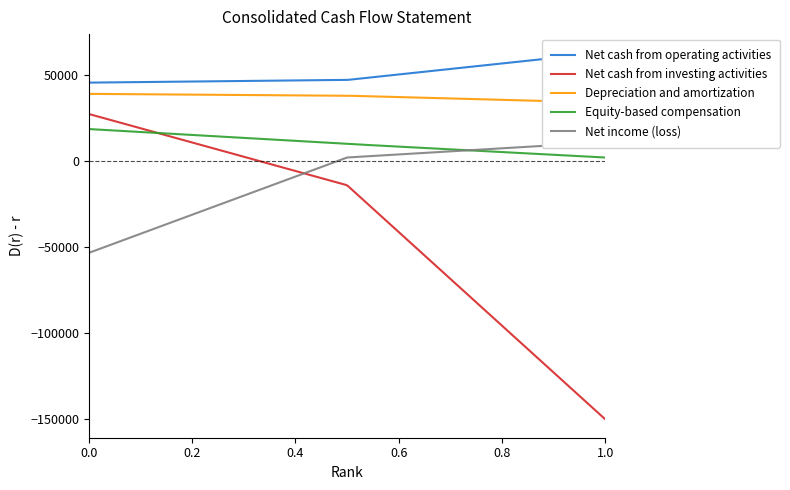

What are all the series names shown in the legend?

Net cash from operating activities, Net cash from investing activities, Depreciation and amortization, Equity-based compensation, Net income (loss)